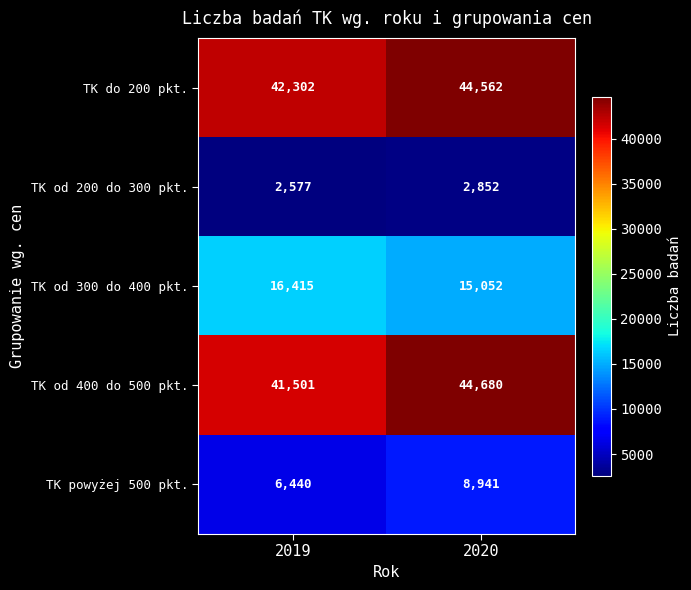

Rank the series at 2020 from highest to lowest value.

TK od 400 do 500 pkt., TK do 200 pkt., TK od 300 do 400 pkt., TK powyżej 500 pkt., TK od 200 do 300 pkt.